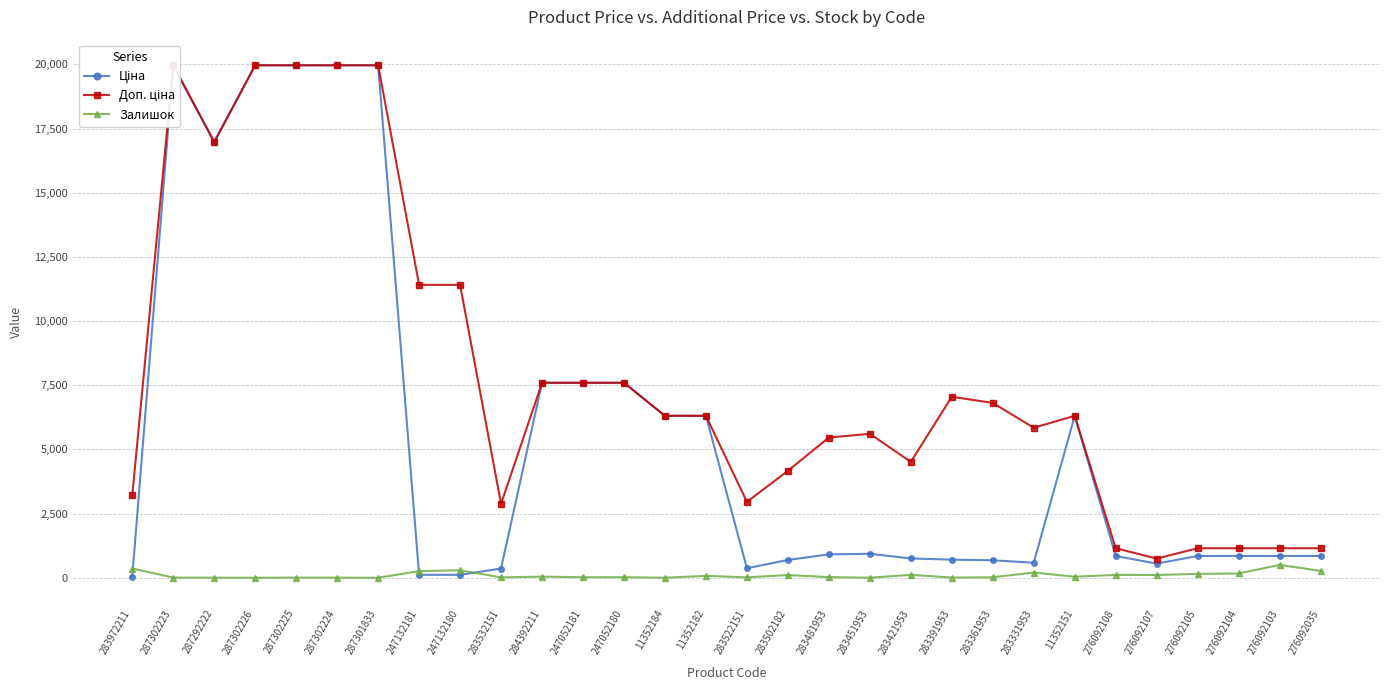

What are all the series names shown in the legend?

Ціна, Доп. ціна, Залишок